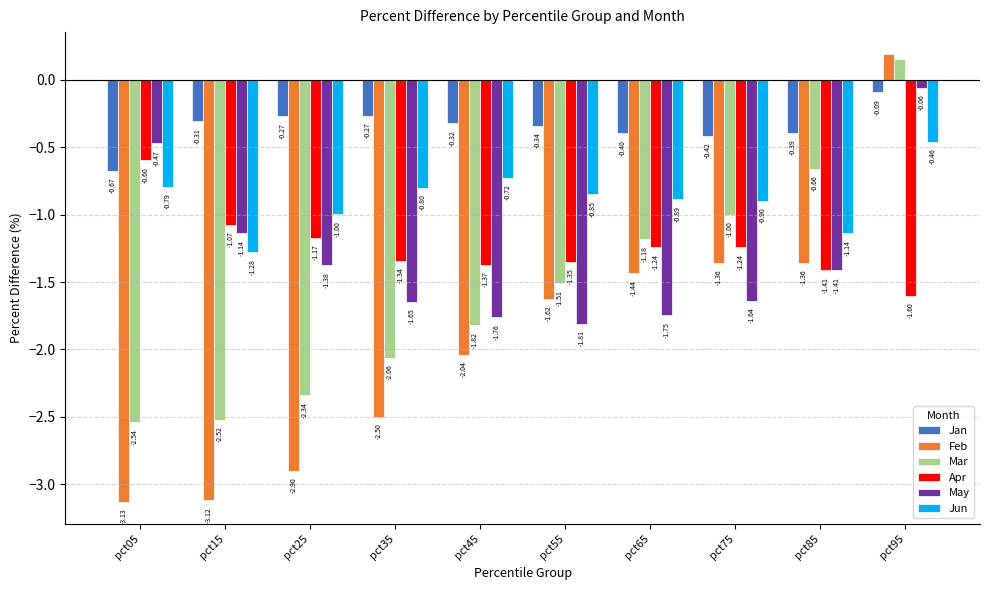

What is the difference between the maximum and second lowest values in the Feb series?

3.3